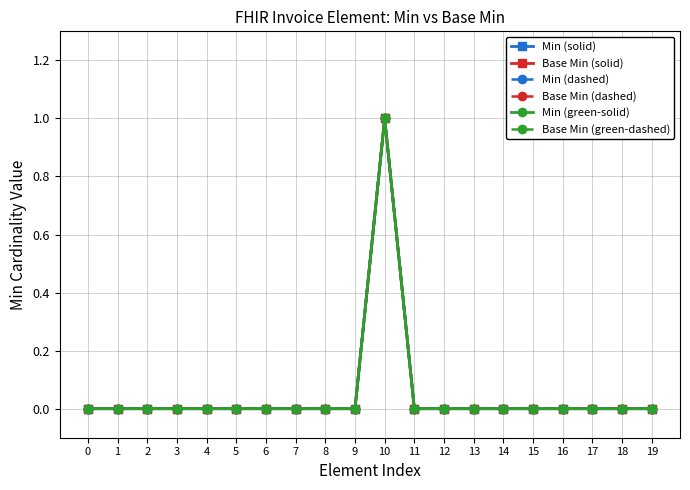

Does the chart have visible grid lines?

Yes